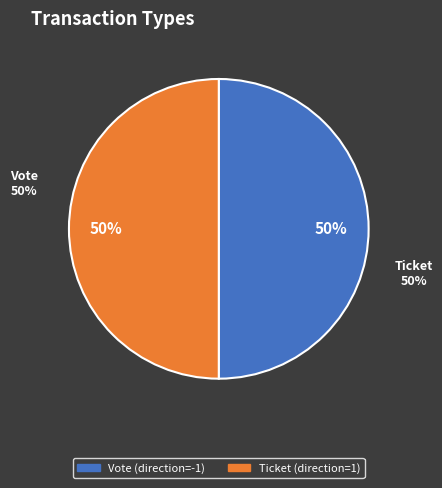

What is the smallest slice in the pie chart?

Ticket